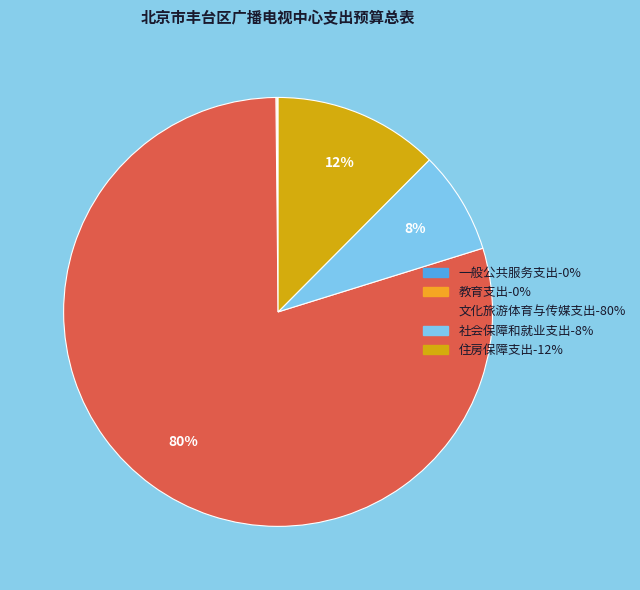

The 文化旅游体育与传媒支出 slice represents 80% of the pie. True or false?

True